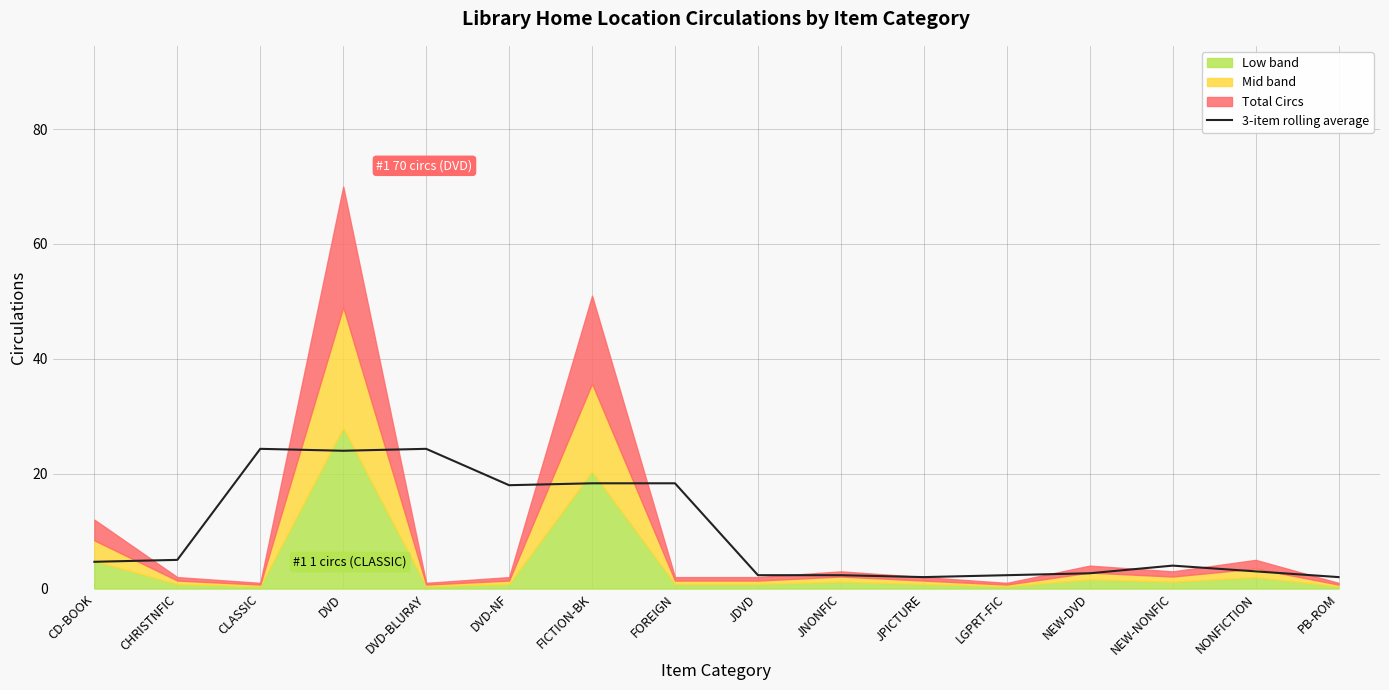

The 3-item rolling average series shows 9.6 at CLASSIC. True or false?

False